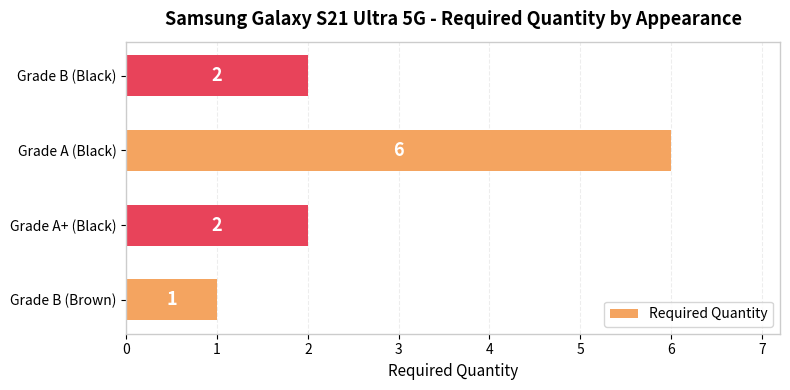

The chart shows a value of 3 at Grade A+ (Black). True or false?

False